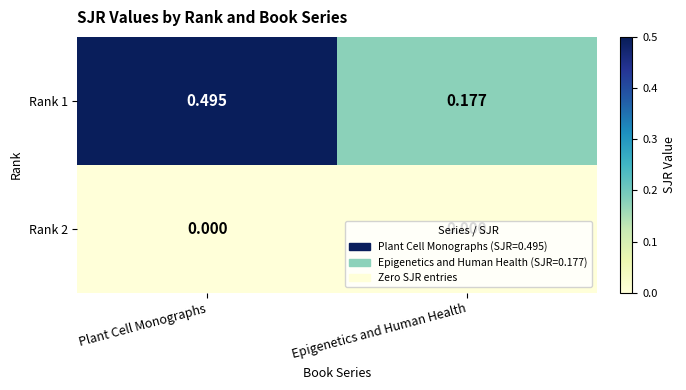

Which series has the largest total across all categories?

Rank 1